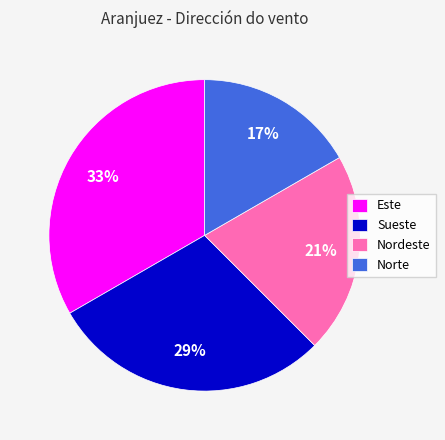

Which category has the biggest portion of the pie?

Este